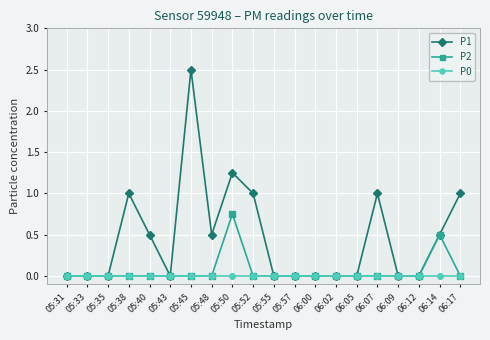

Does the chart display data point markers on the line(s)?

Yes